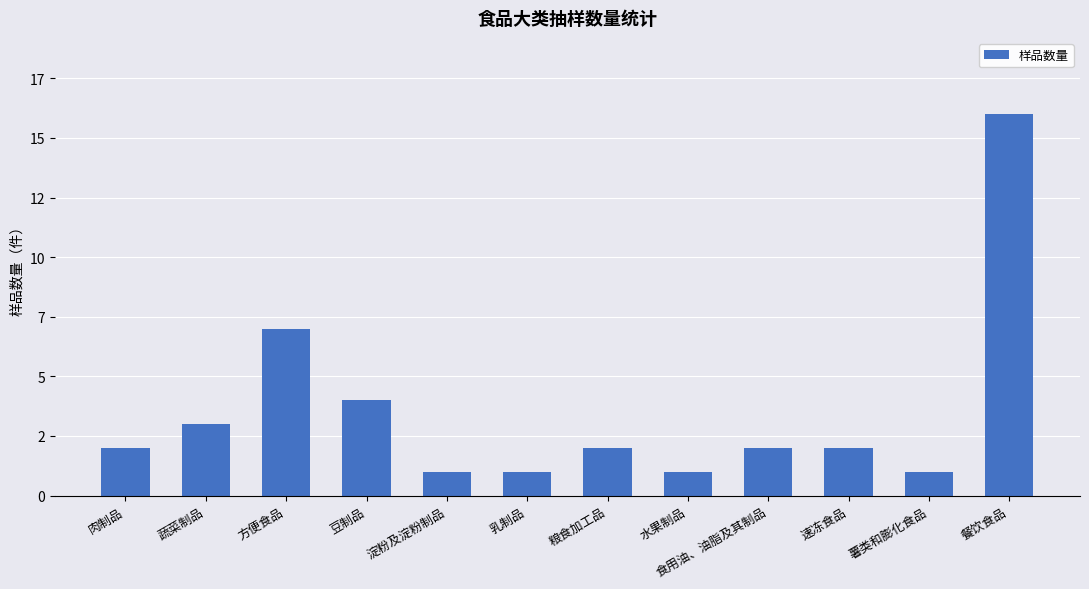

What is the maximum value shown in the chart?

16